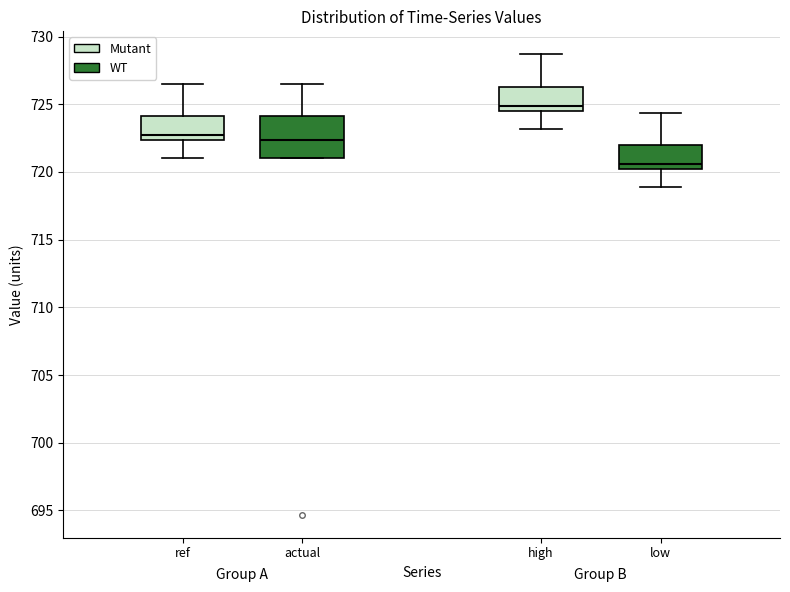

Comparing the boxes themselves (not the whiskers), which one is the tallest?

actual